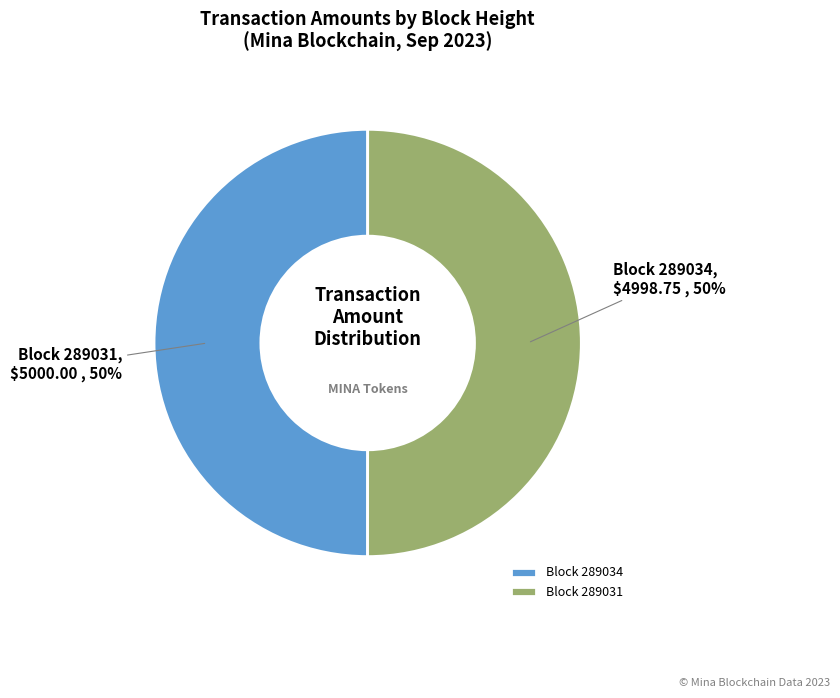

Is the sum of Block 289031 and Block 289034 greater than half?

Yes